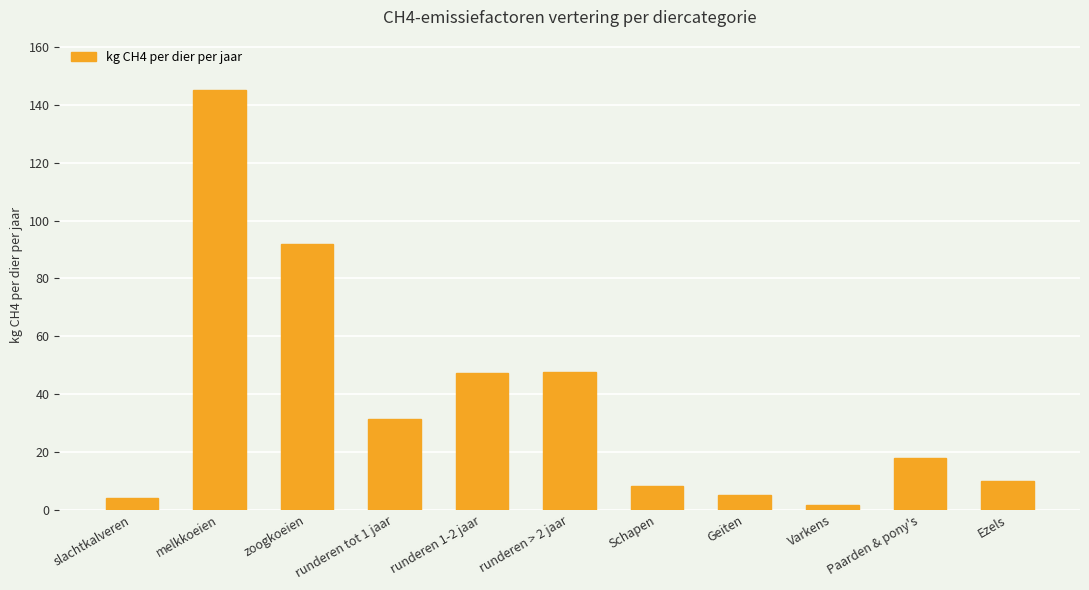

What is the ratio of the value at Schapen to the value at Geiten?

1.6